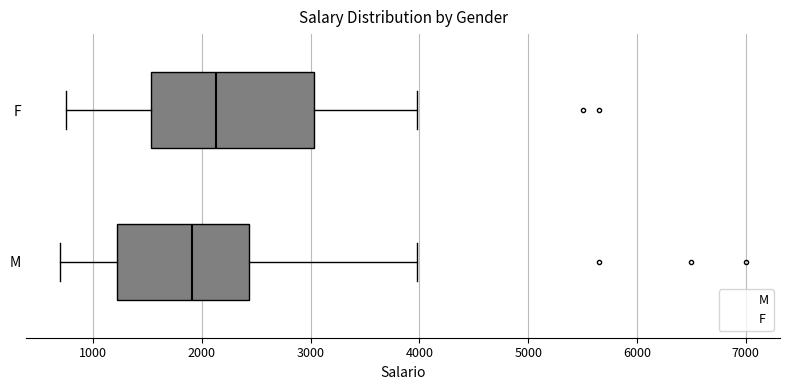

Which box has the furthest to the left median line?

M